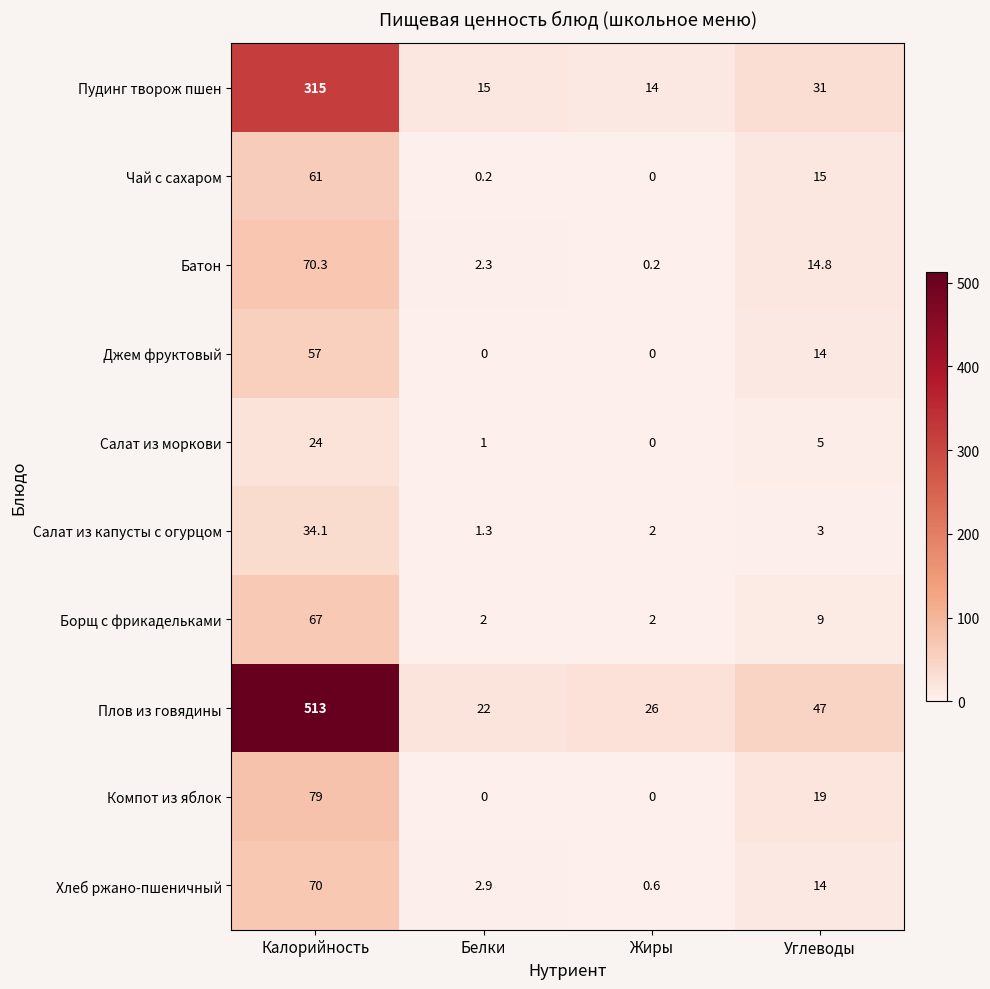

What is the difference between the Салат из капусты с огурцом values at Жиры and Белки?

0.7